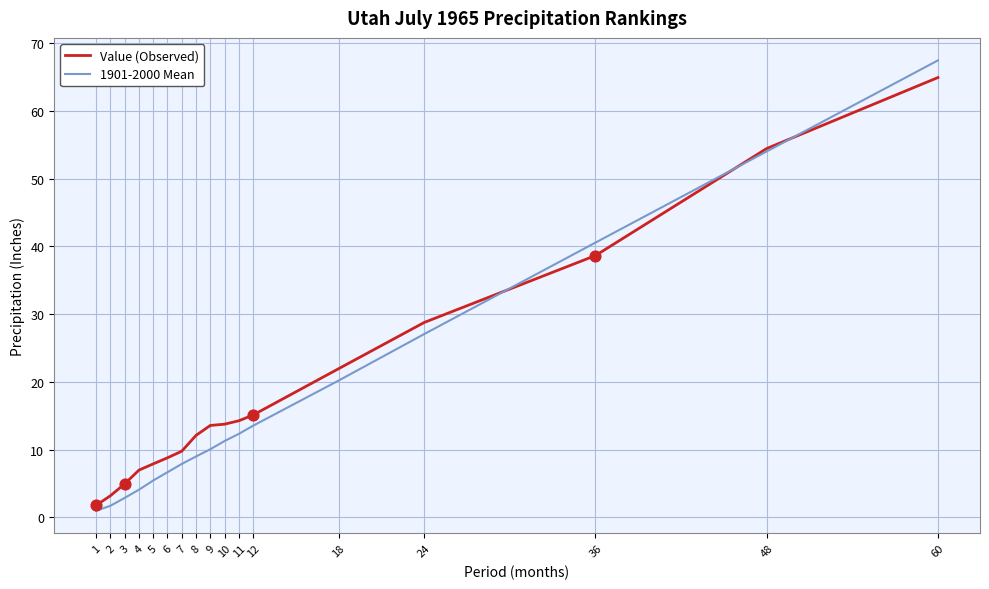

Between 2 and 11, which series saw the biggest shift?

Value (Observed)